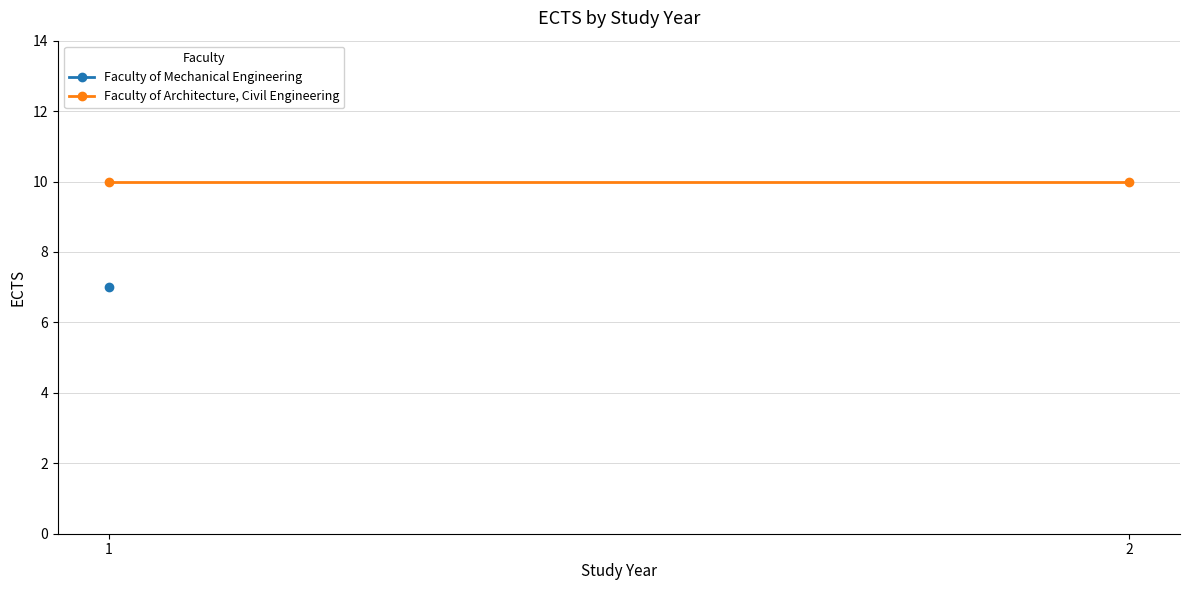

Which category has the highest value in the Faculty of Mechanical Engineering series?

1